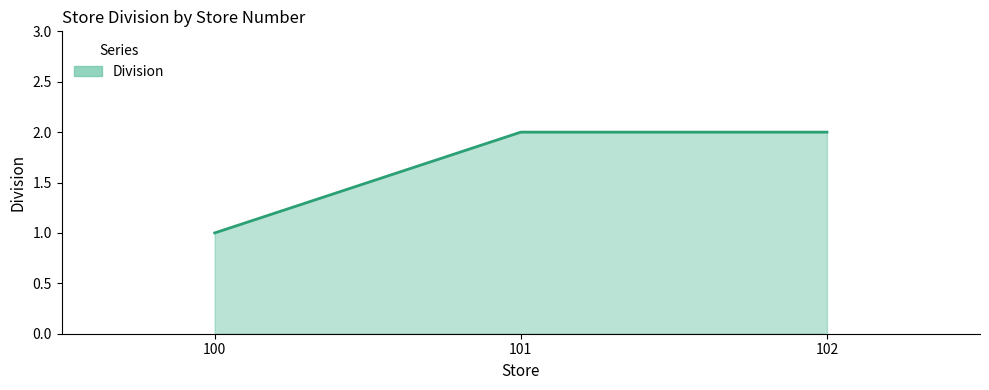

What is the greatest value displayed?

2